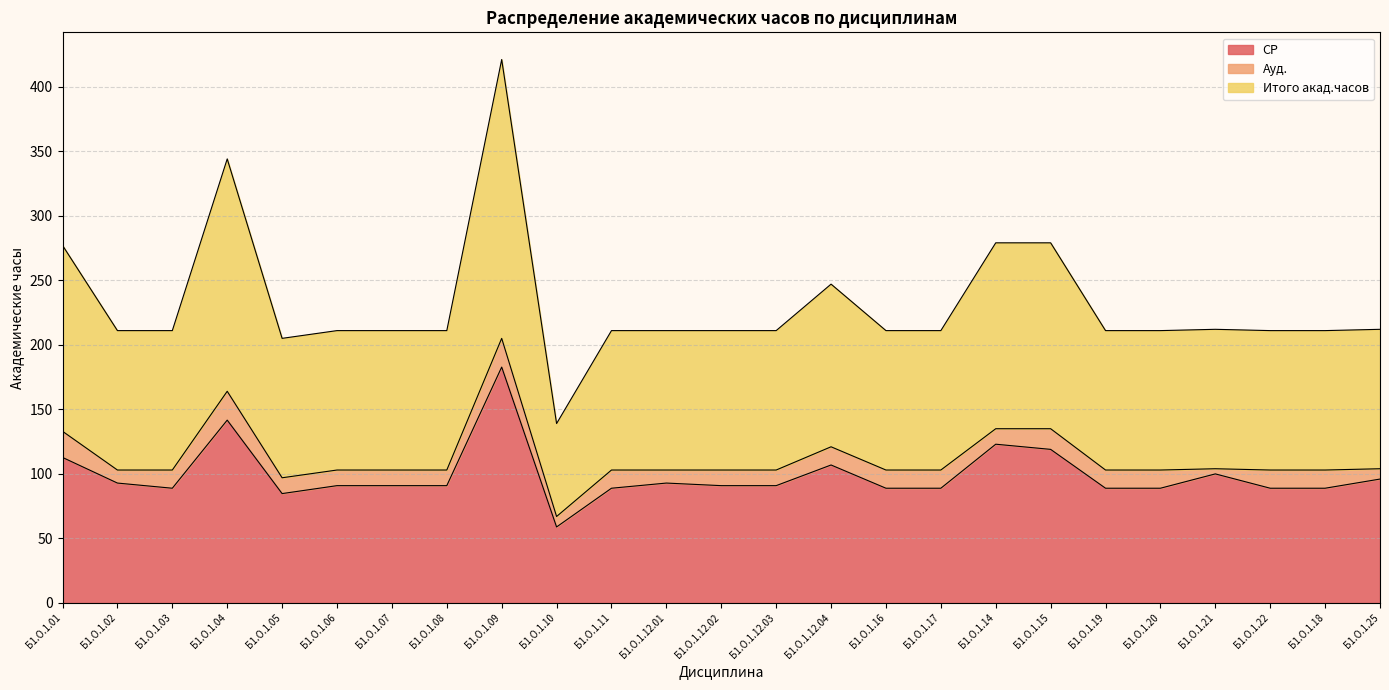

What is the maximum value for СР?

182.8